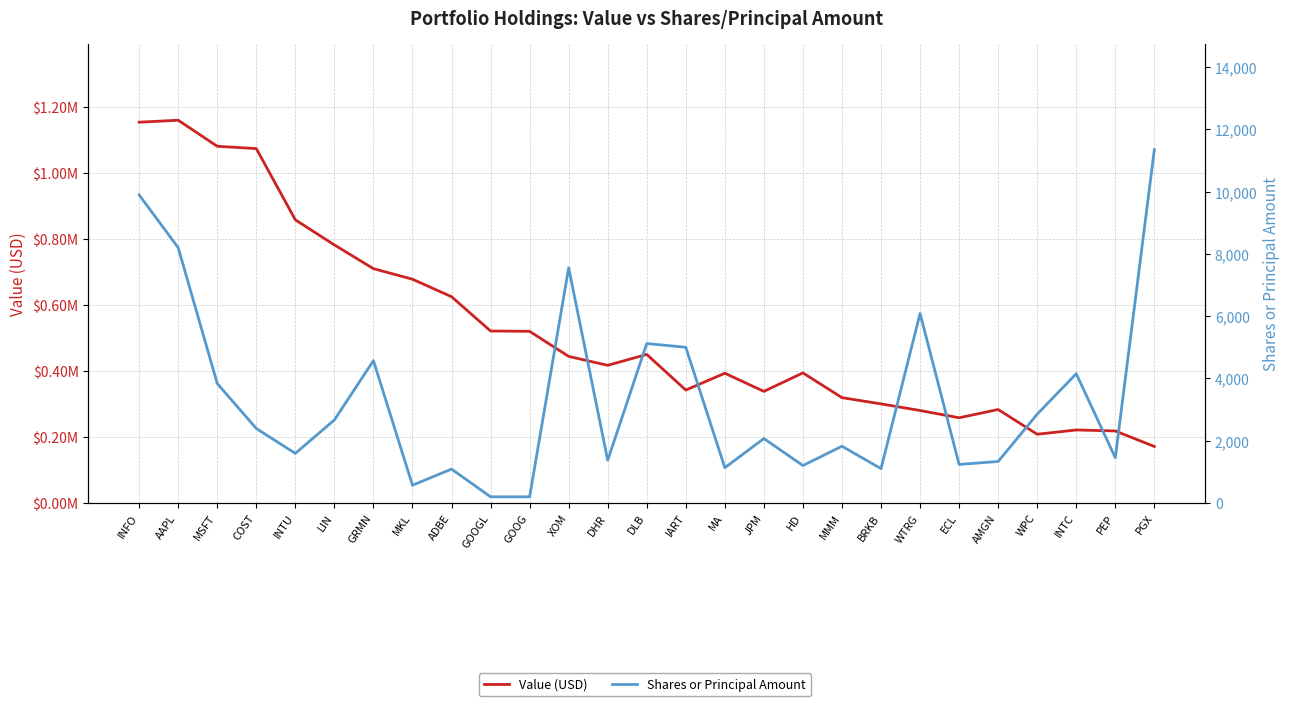

Reading left to right, list all the values displayed in this chart.

Value (USD): INFO=1154000	AAPL=1160000	MSFT=1081000	COST=1074000	INTU=858000	LIN=782000	GRMN=710000	MKL=678000	ADBE=625000	GOOGL=521000	GOOG=520000	XOM=444000	DHR=417000	DLB=450000	IART=342000	MA=393000	JPM=338000	HD=394000	MMM=319000	BRKB=300000	WTRG=280000	ECL=258000	AMGN=283000	WPC=208000	INTC=221000	PEP=218000	PGX=171000
Shares or Principal Amount: INFO=9895	AAPL=8200	MSFT=3834	COST=2390	INTU=1590	LIN=2665	GRMN=4570	MKL=567	ADBE=1085	GOOGL=195	GOOG=195	XOM=7554	DHR=1370	DLB=5119	IART=5000	MA=1130	JPM=2066	HD=1200	MMM=1820	BRKB=1100	WTRG=6087	ECL=1235	AMGN=1330	WPC=2850	INTC=4150	PEP=1450	PGX=11350